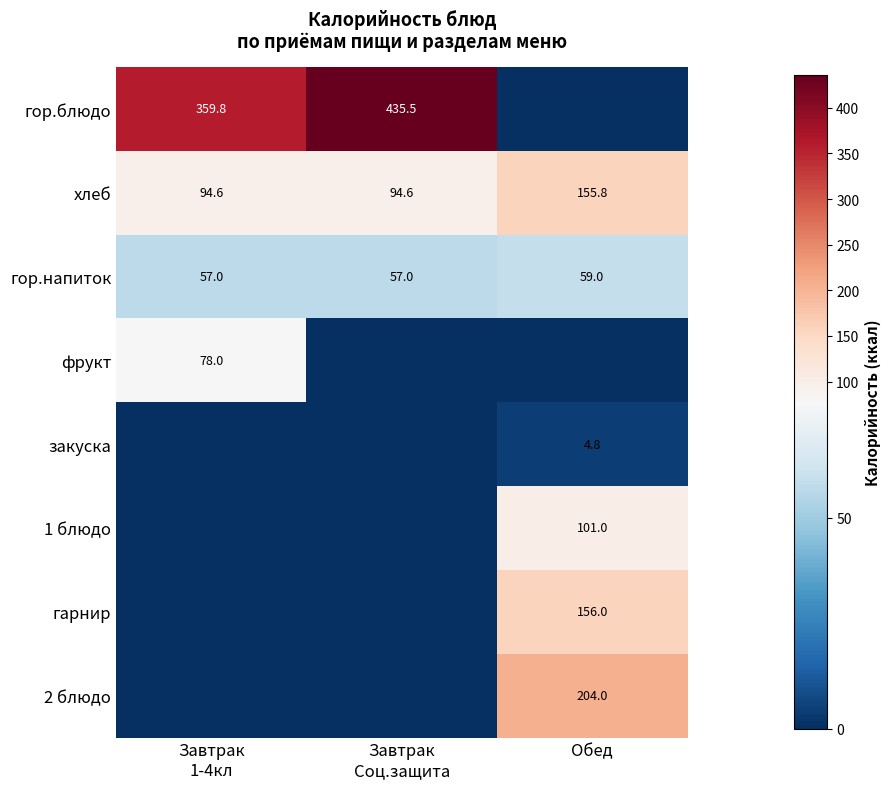

What is the difference between the maximum and minimum values in the хлеб series?

61.2